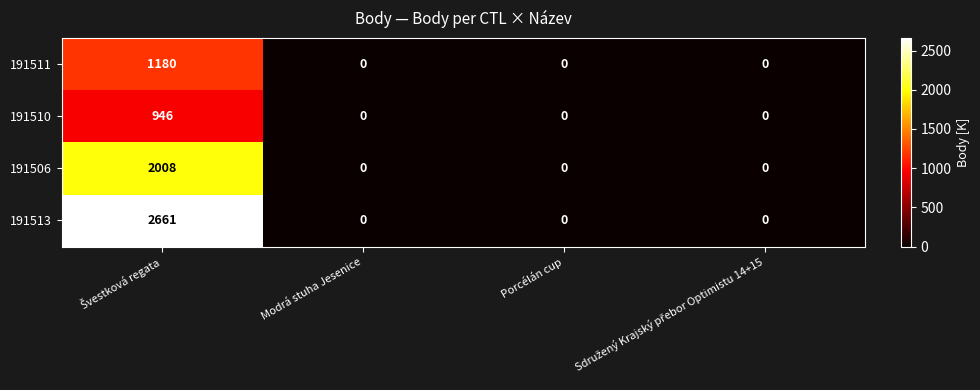

Which series has the largest range (max minus min)?

191513